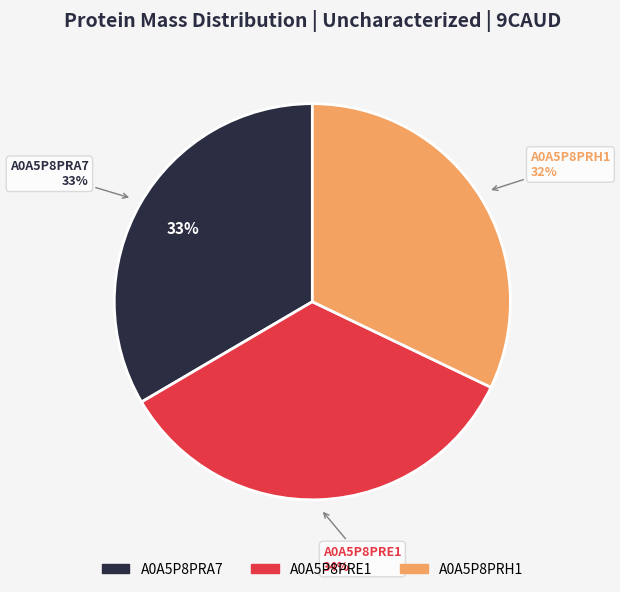

What is the change in value from A0A5P8PRA7 to A0A5P8PRE1?

+283.3